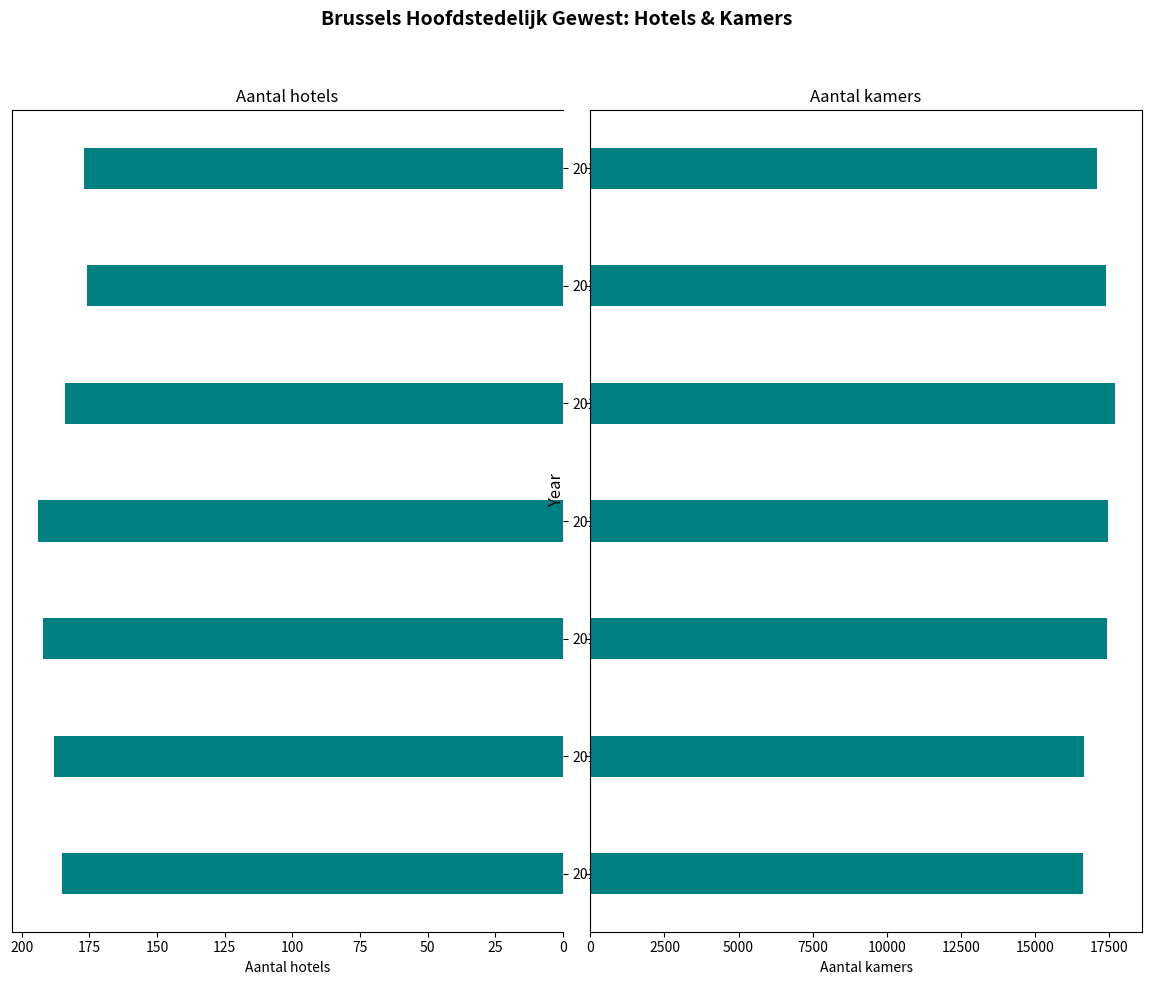

What are all the series names shown in the legend?

Aantal hotels, Aantal kamers